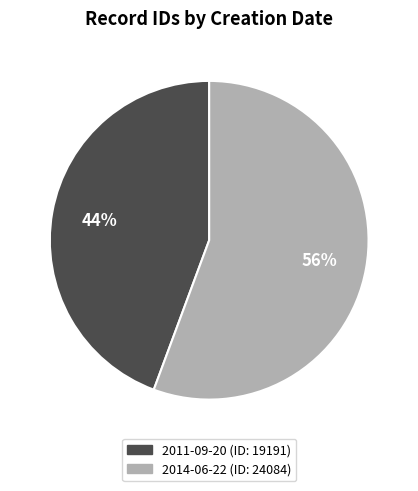

To the nearest percent, what is the combined percentage of 2014-06-22 and 2011-09-20?

100%